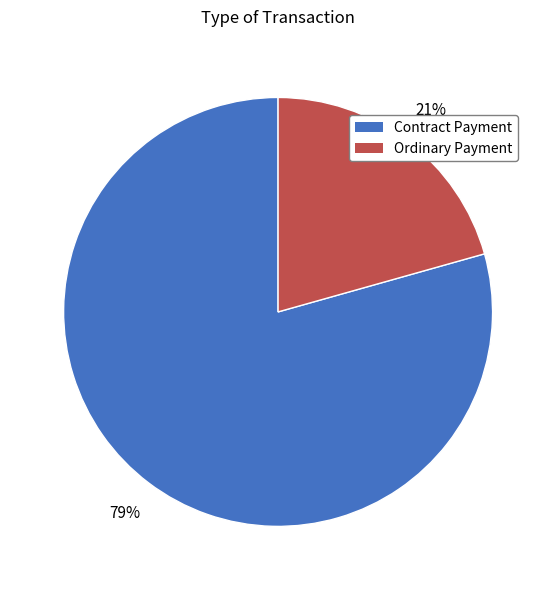

How many segments does this pie chart have?

2